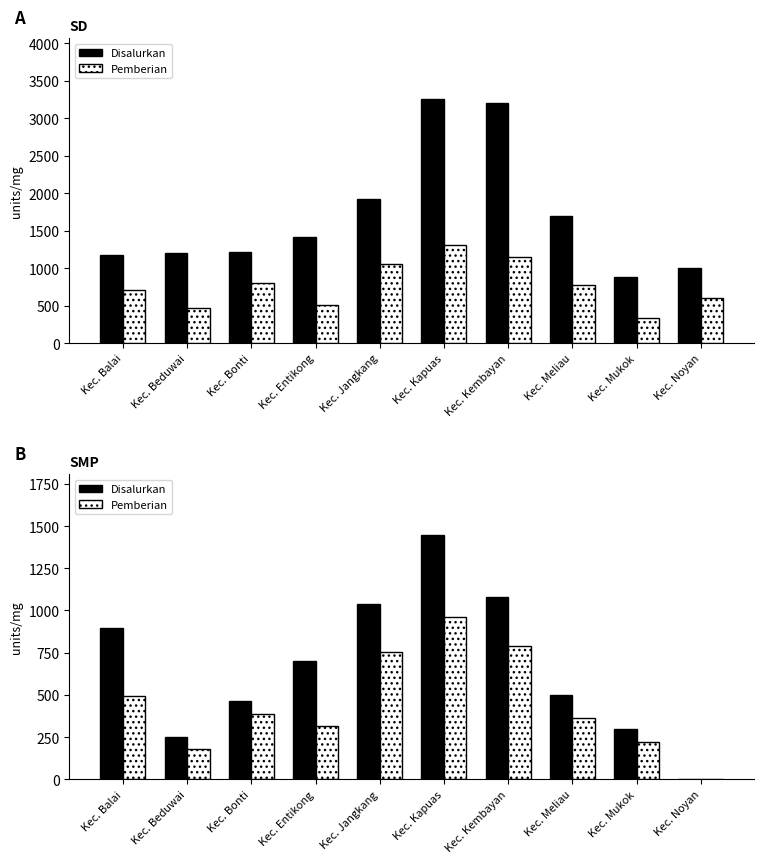

How many data points in Pemberian are less than 385?

5